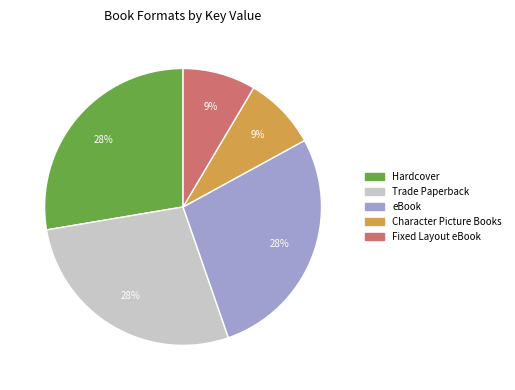

Count the number of slices in the pie.

5